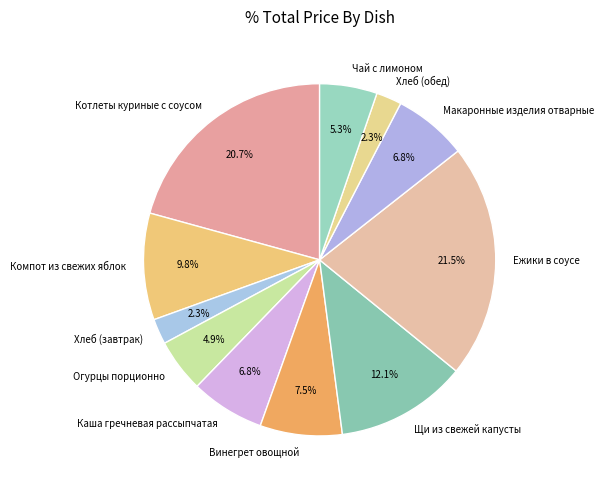

Which slice is the largest?

Ежики в соусе